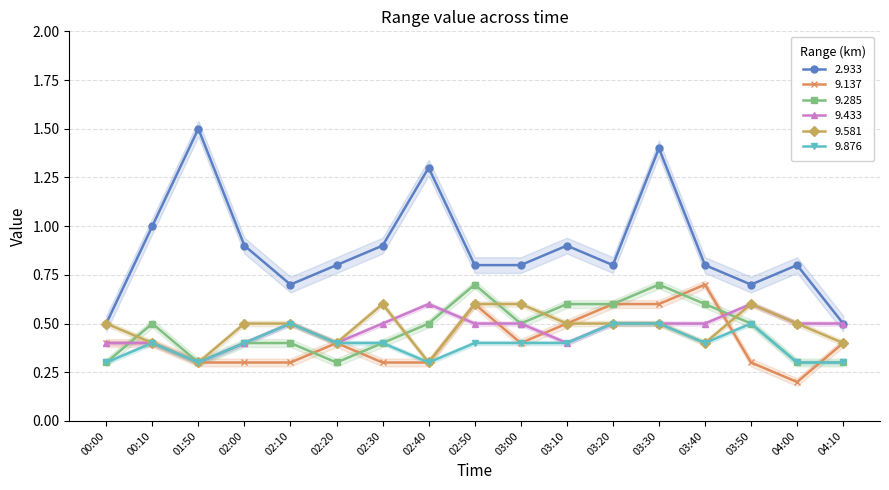

How many interior local valleys does the 9.433 series have?

3